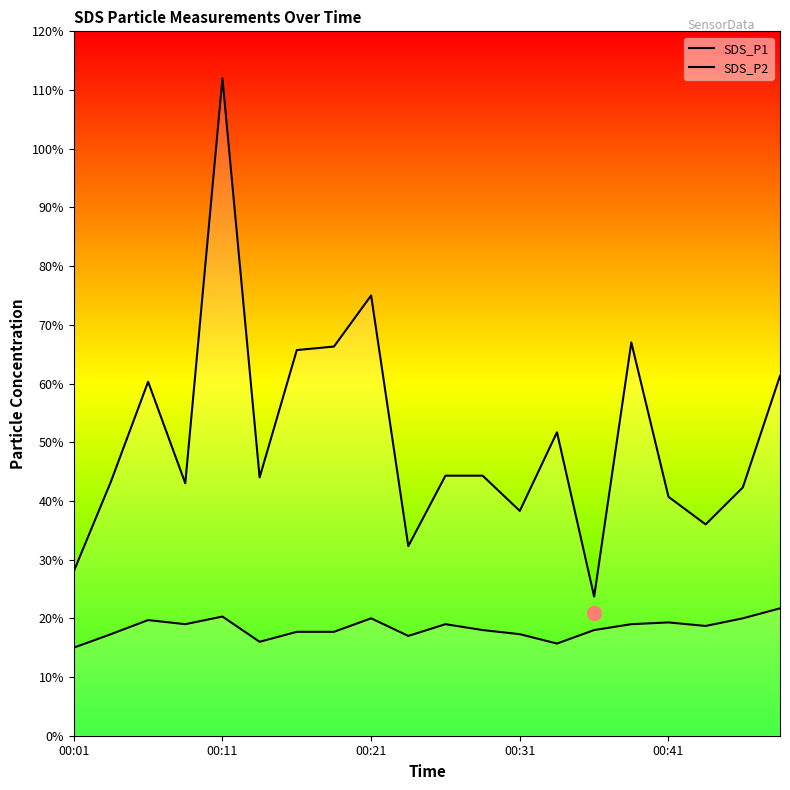

True or false: SDS_P2 and SDS_P1 intersect in this chart.

False